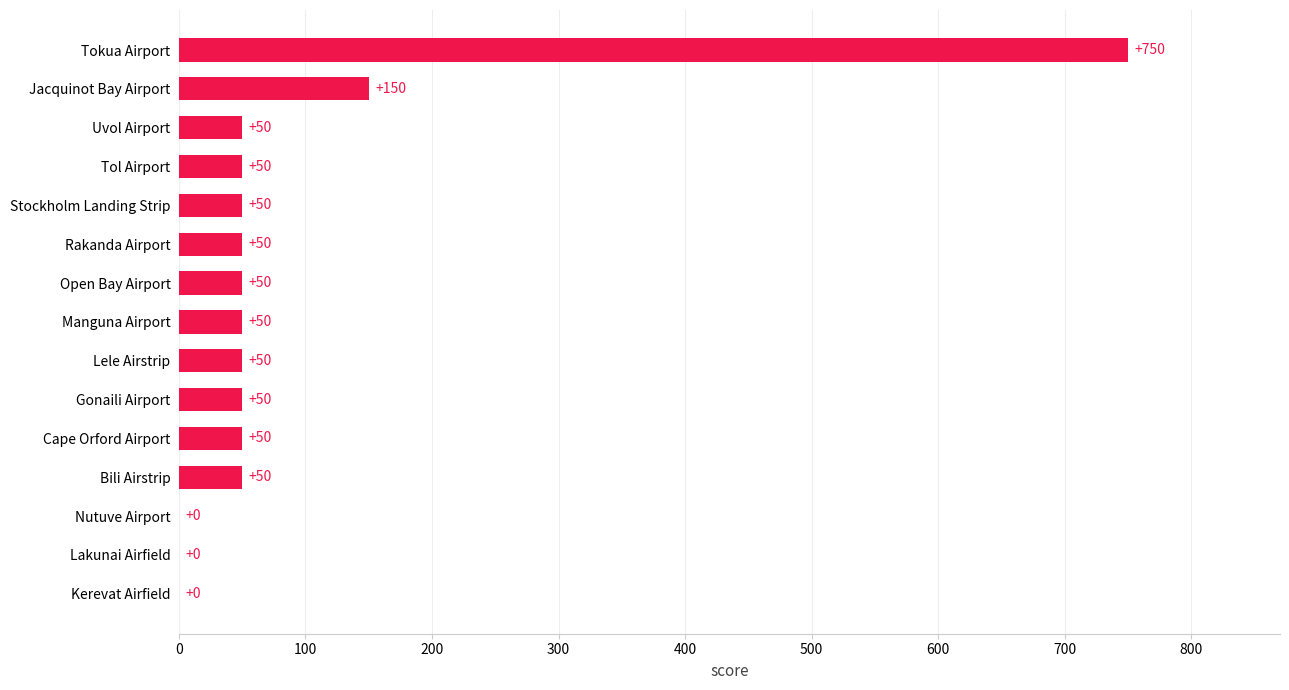

What is the sum of the values at Lakunai Airfield and Rakanda Airport?

50